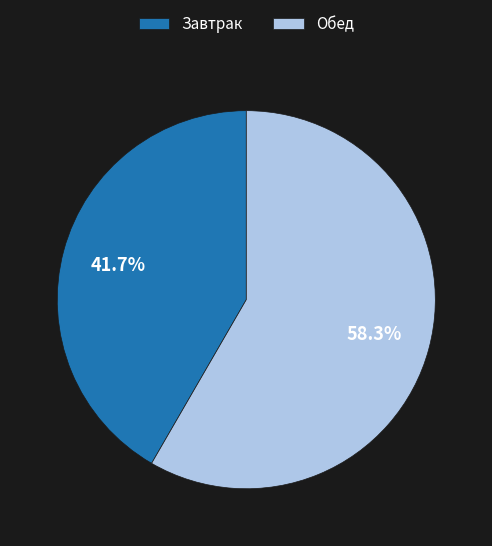

Count the number of slices in the pie.

2